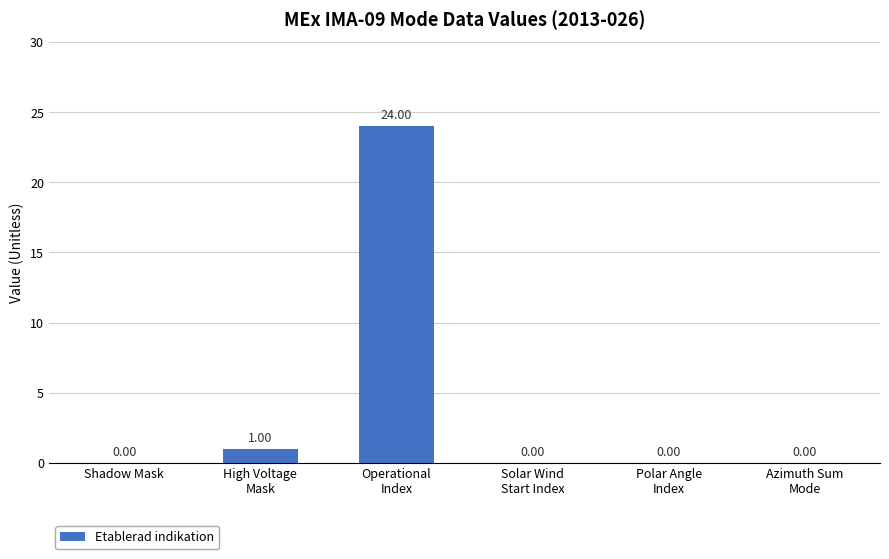

What is the change in value from High Voltage
Mask to Solar Wind
Start Index?

-1